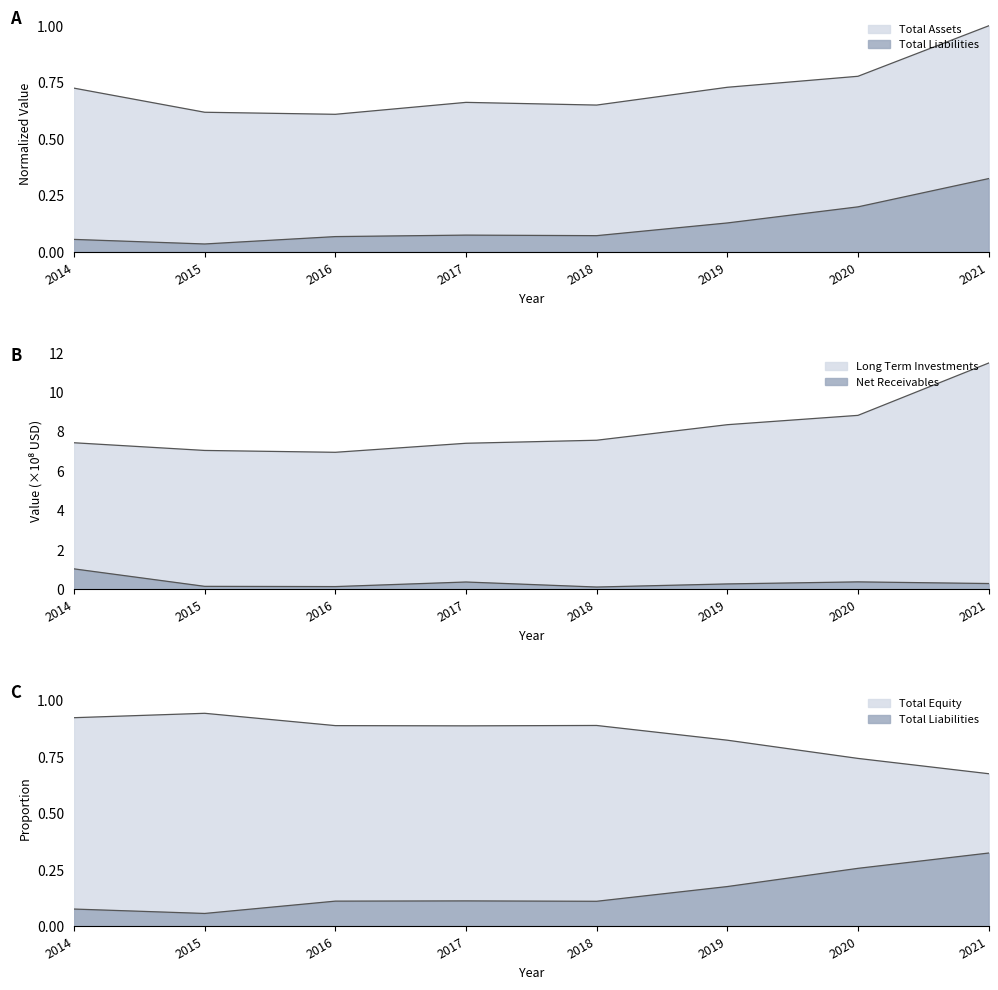

Is the value of Long Term Investments at 2015 greater than the value of Net Receivables at 2017?

Yes